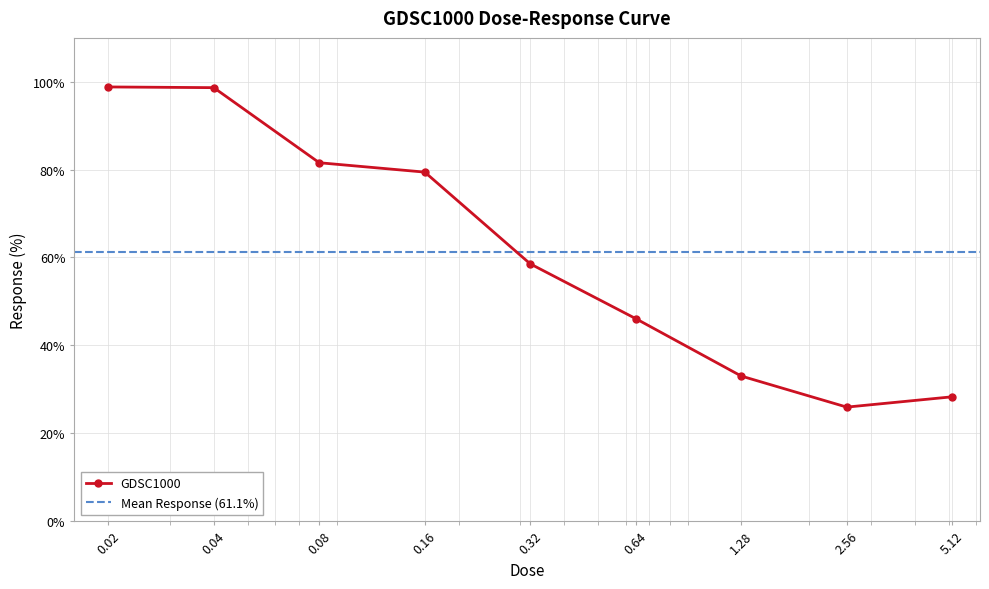

At which category does the chart reach its peak across all series?

0.02